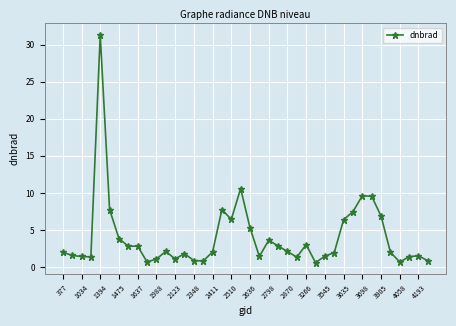

What is the difference between the maximum and minimum values?

30.7